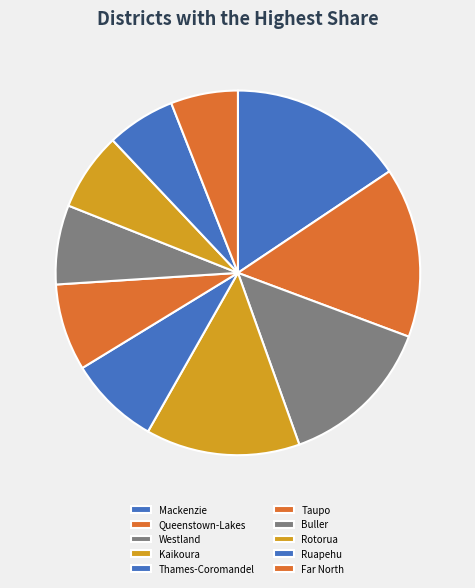

True or false: Queenstown-Lakes accounts for 15% of the total.

True